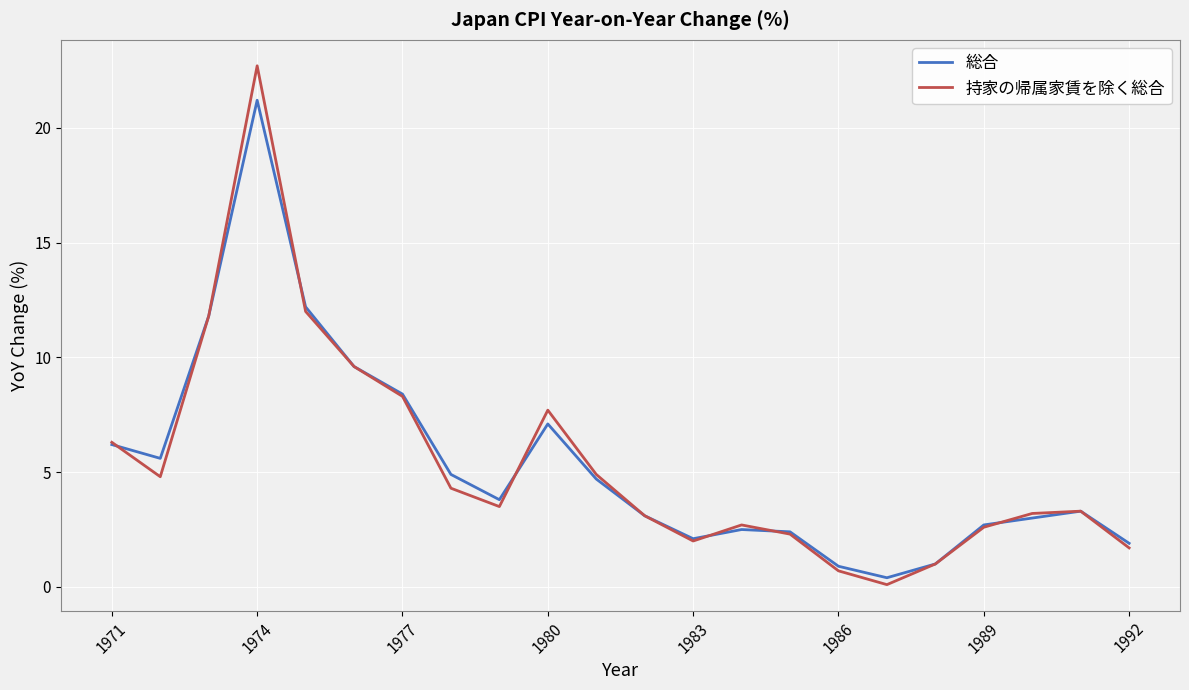

What are all the series names shown in the legend?

総合, 持家の帰属家賃を除く総合